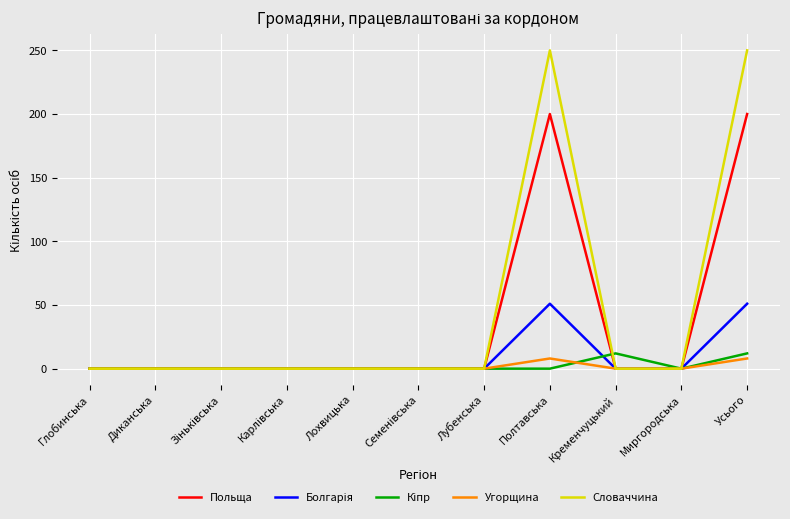

Is it true that Польща equals -72 at Глобинська?

False